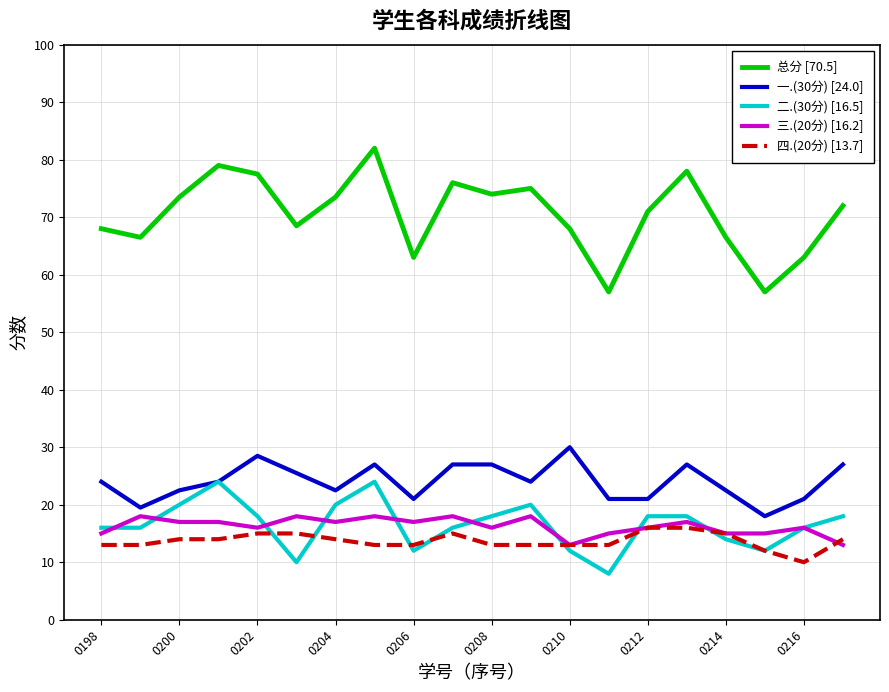

What is the maximum value for 二.(30分) [16.5]?

24.0